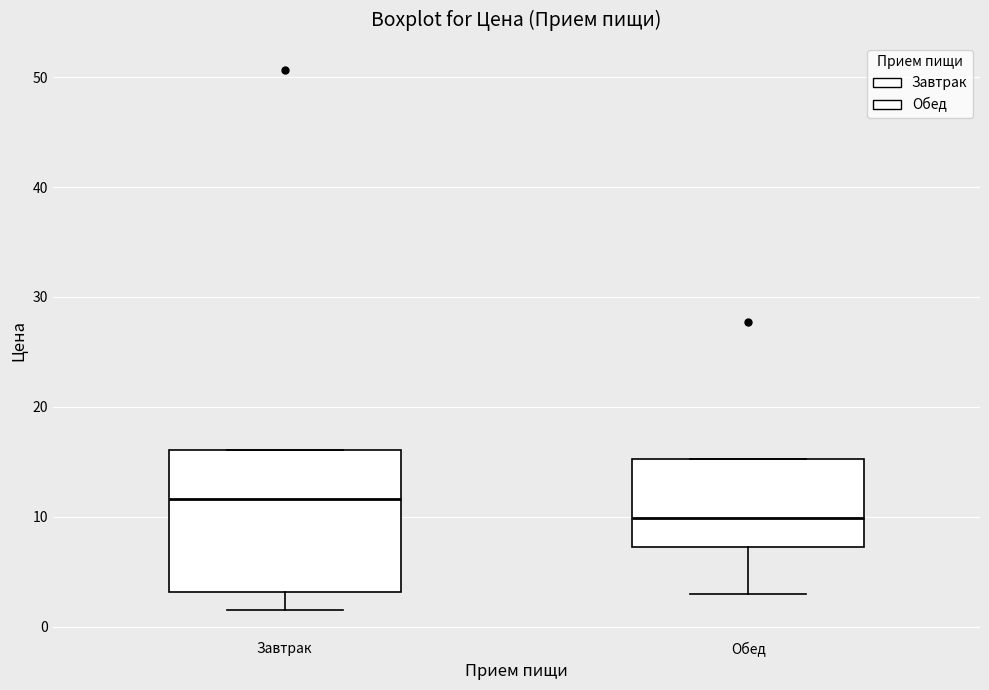

Where does the median line of the box for Обед sit on the y-axis? The values are not printed on the chart, so give them approximately, as read against the axis.

10